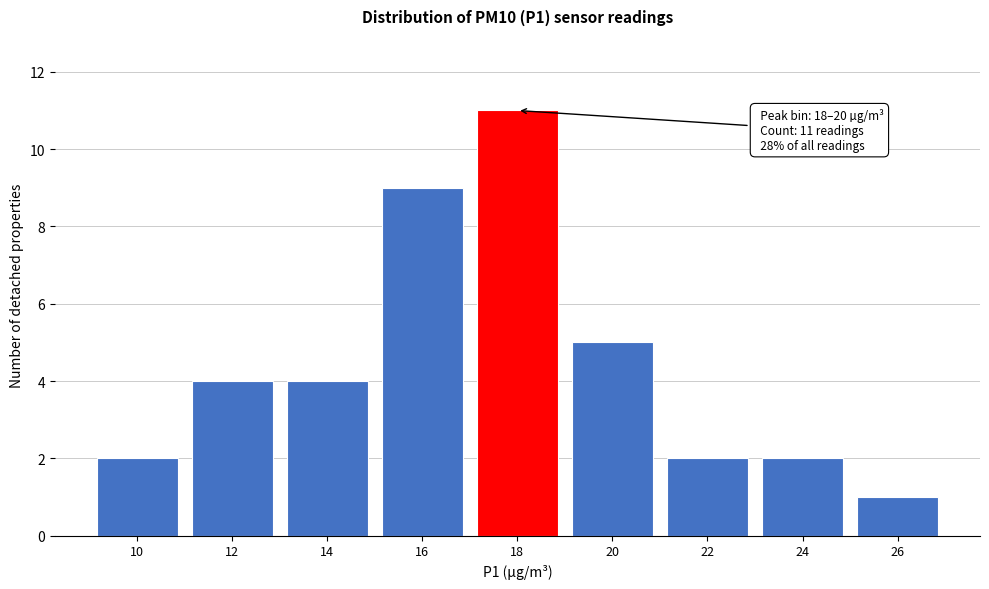

Reading left to right, what are all the values shown in this chart?

10=2	12=4	14=4	16=9	18=11	20=5	22=2	24=2	26=1